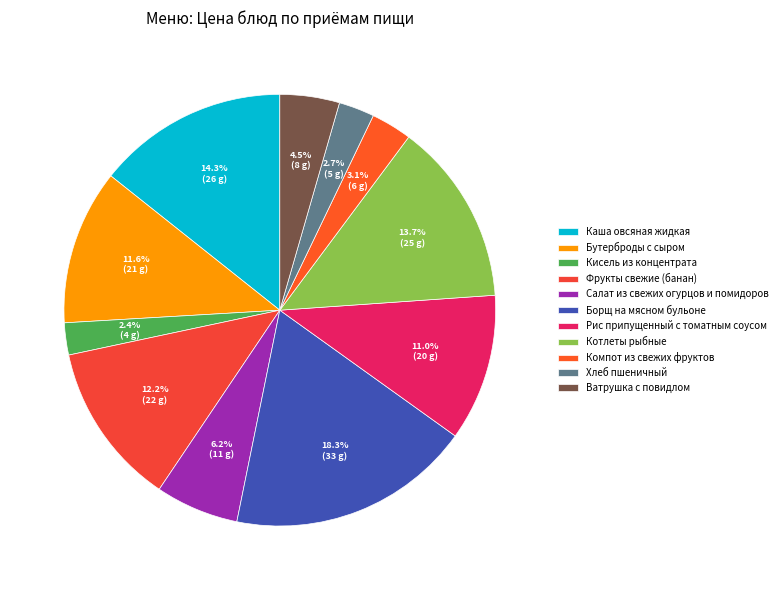

What is the ratio of the value at Хлеб пшеничный to the value at Кисель из концентрата?

1.1